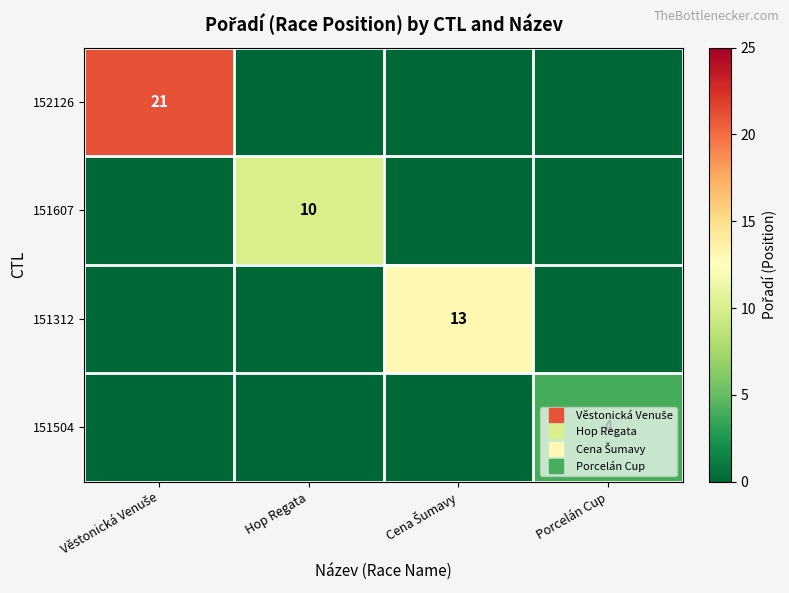

At which label does 151312 reach its minimum?

Věstonická Venuše